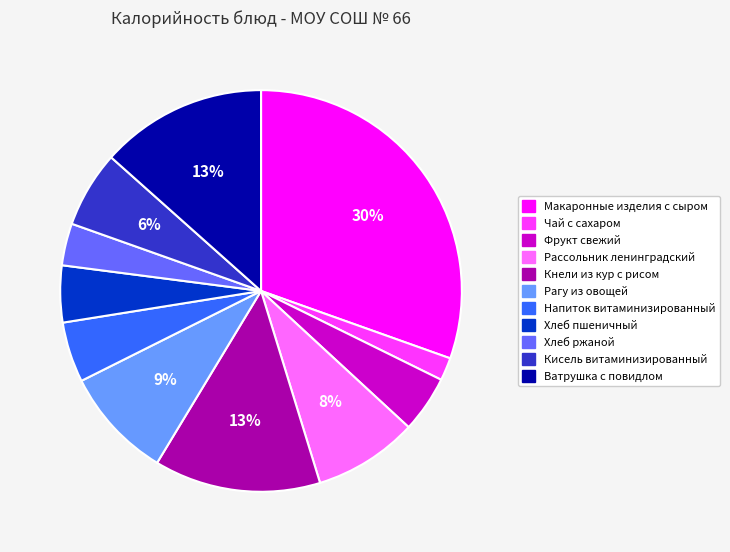

Does any single category account for the majority?

No